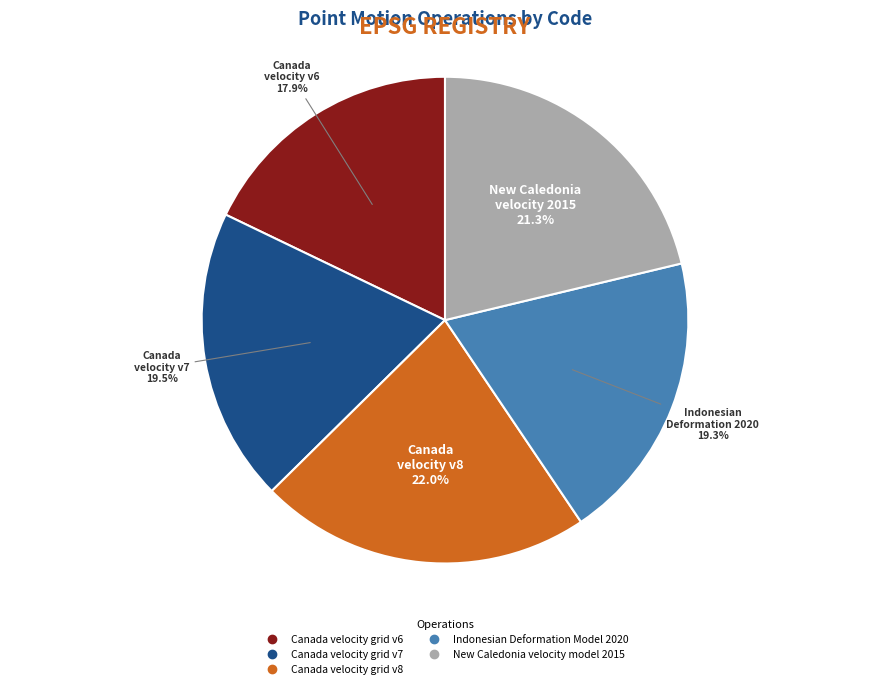

Does Canada velocity grid v7 account for over 50% of the chart?

No